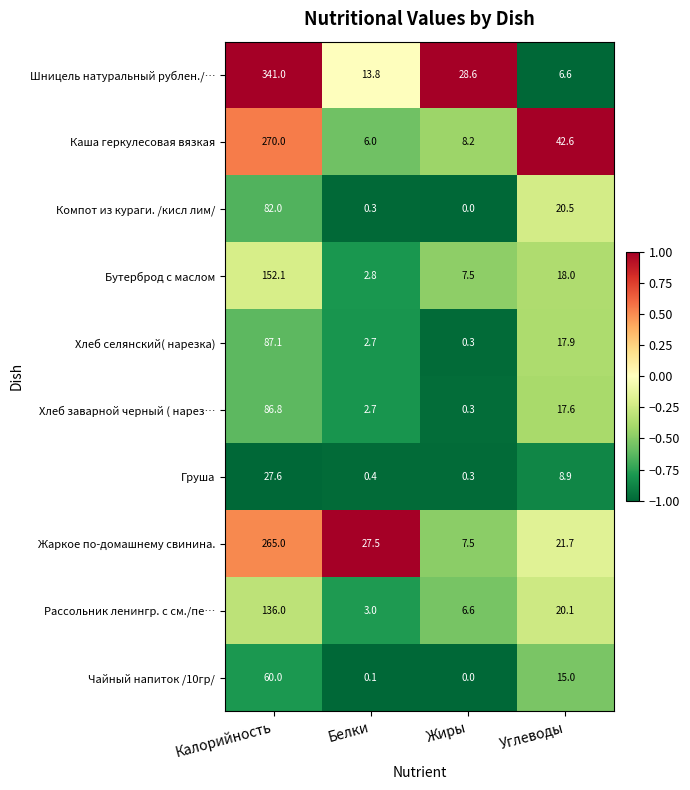

What is the approximate value of Груша at Углеводы?

8.9